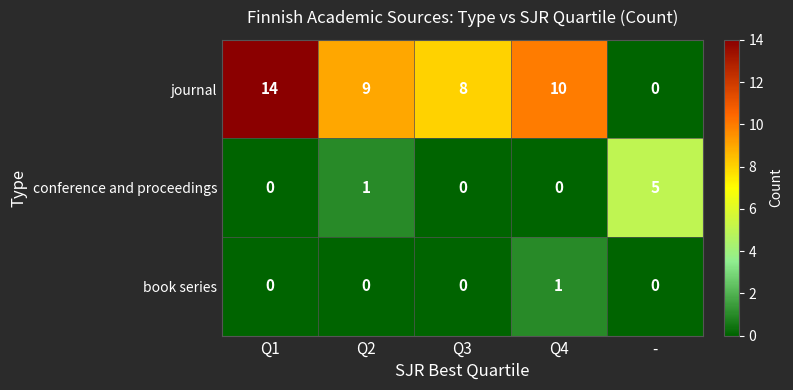

The journal series shows 16 at Q4. True or false?

False